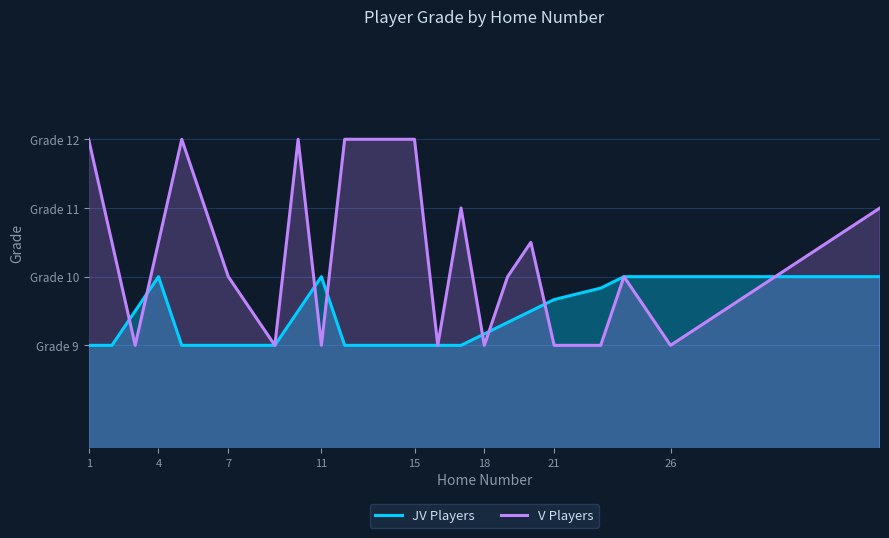

Where is JV Players nearest to the value 9?

1